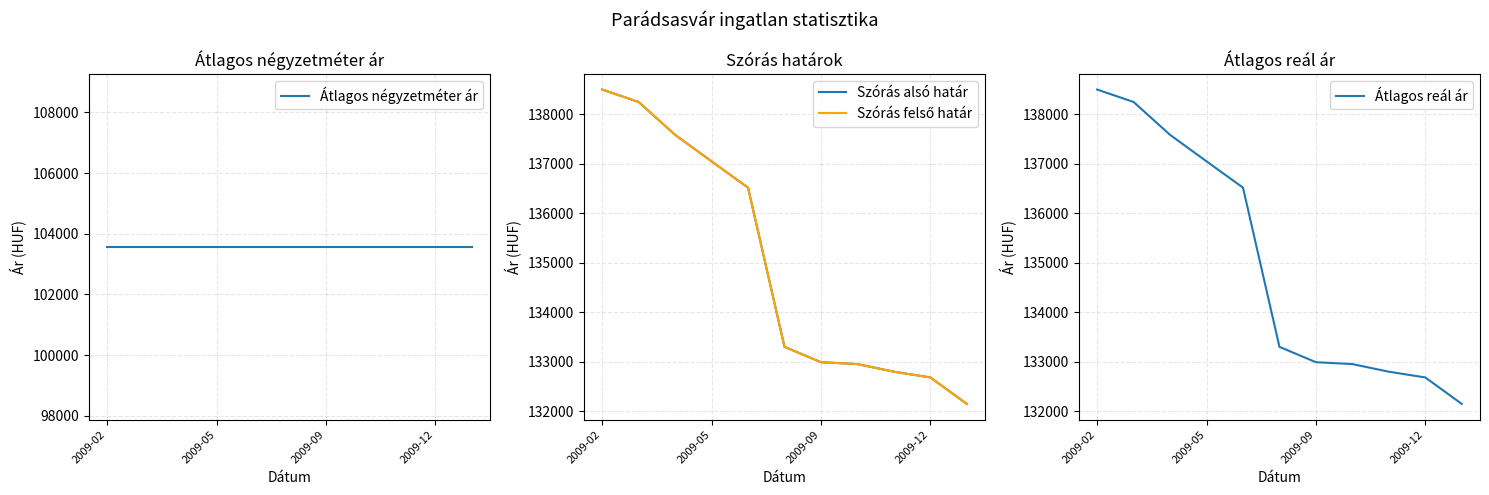

At how many categories does at least one series exceed 125269?

11